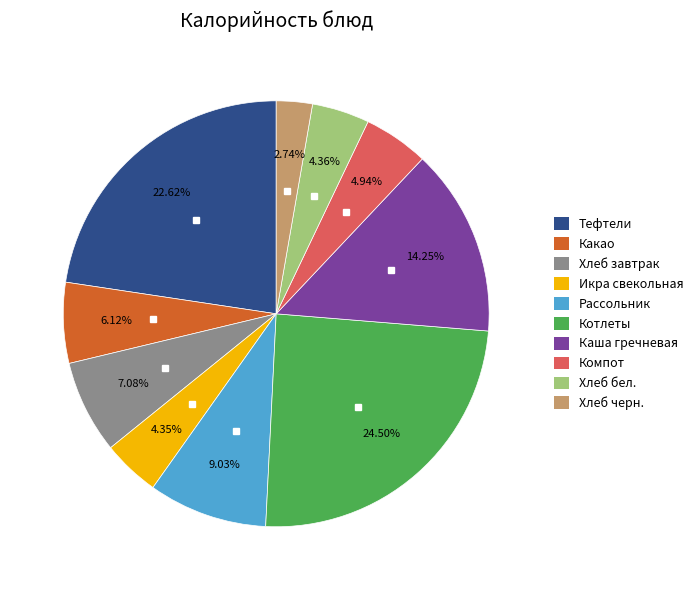

Is there any slice that represents more than half of the pie?

No